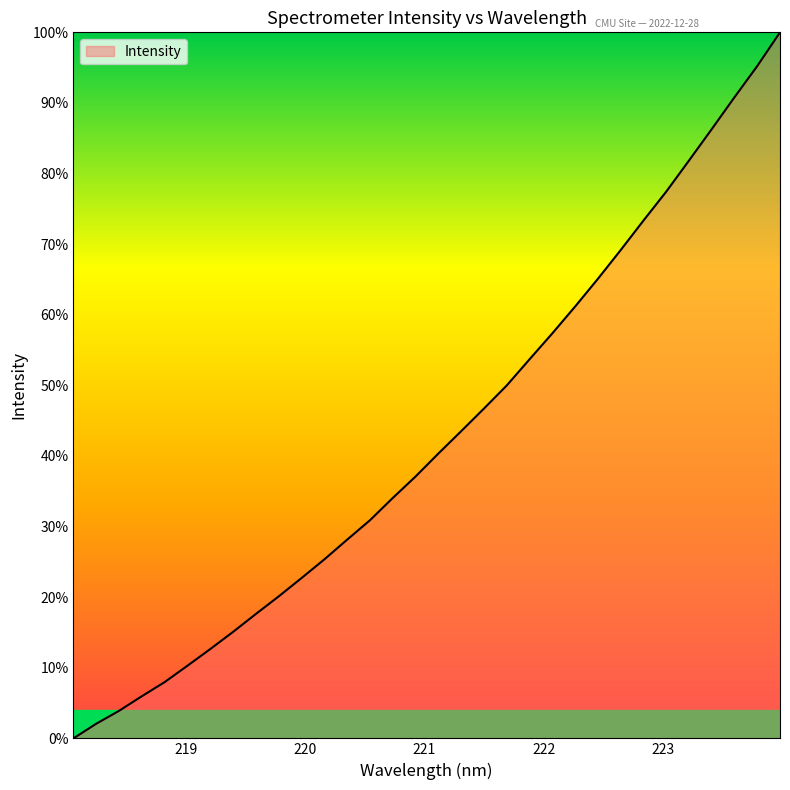

What is the greatest value displayed?

100.0